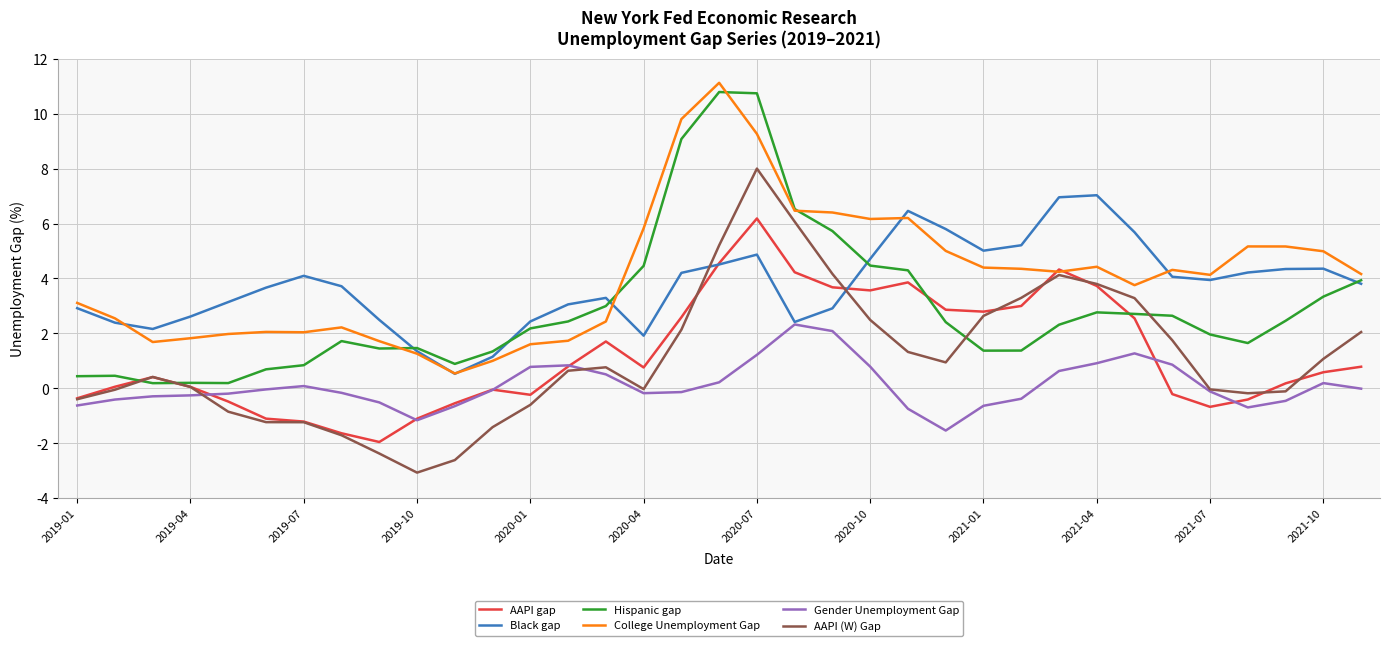

What is the maximum value shown in the chart?

11.1